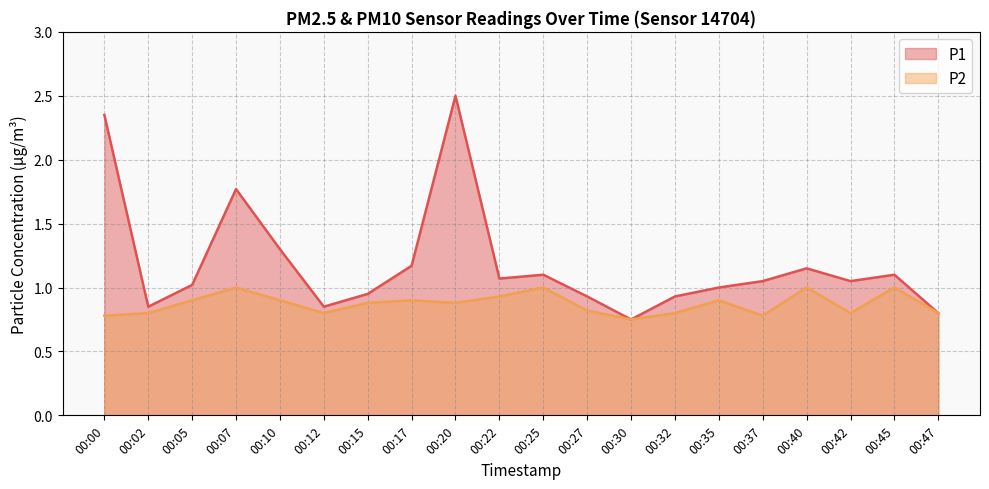

Which category has the highest value in the P2 series?

00:07